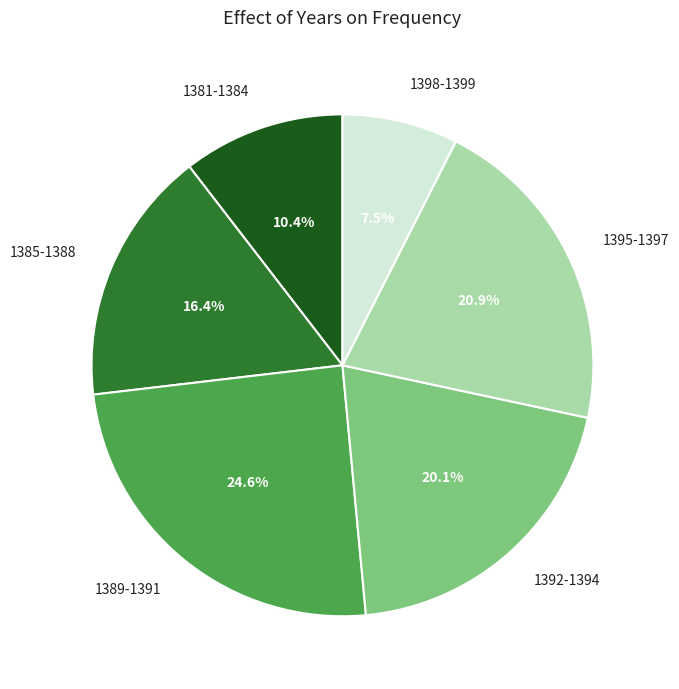

Rank the categories by value from highest to lowest.

1389-1391, 1395-1397, 1392-1394, 1385-1388, 1381-1384, 1398-1399